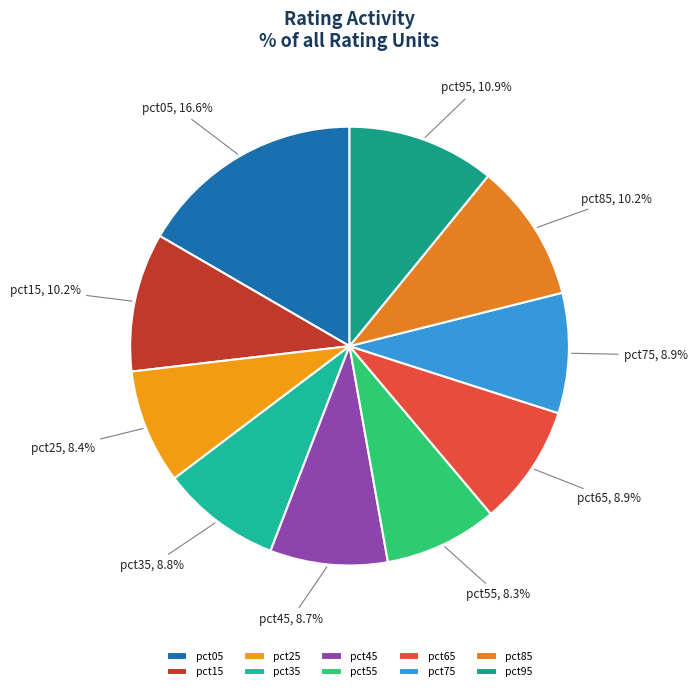

Between pct55 and pct35, which is larger?

pct35